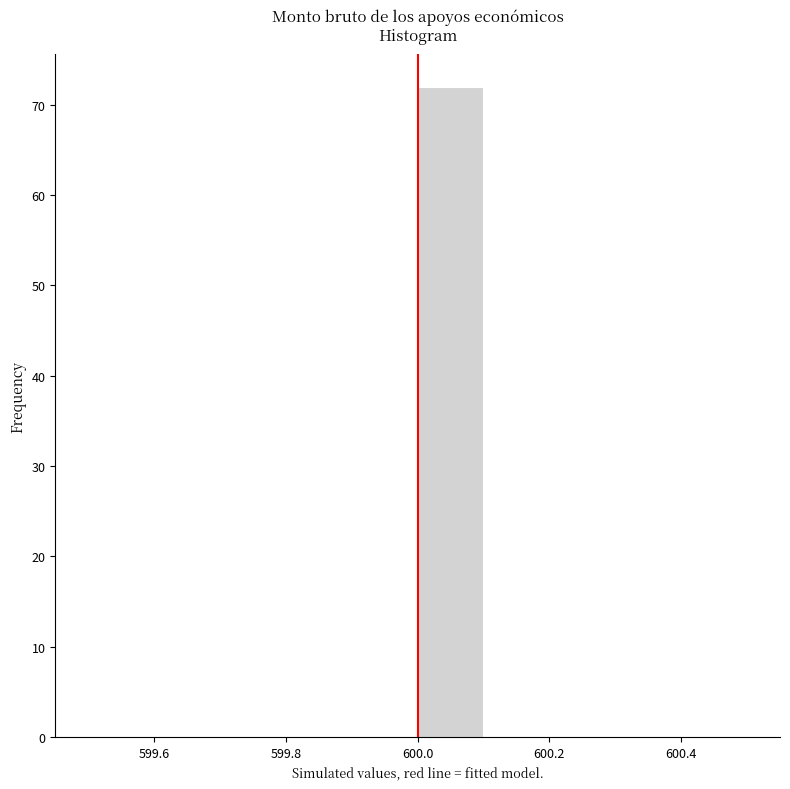

Reading left to right, list every bar in this chart as the range it spans on the x-axis followed by its height. The values are not printed on the chart, so give them approximately, as read against the axis.

599.5 to 599.6: 0
599.6 to 599.7: 0
599.7 to 599.8: 0
599.8 to 599.9: 0
599.9 to 600.0: 0
600.0 to 600.1: 72
600.1 to 600.2: 0
600.2 to 600.3: 0
600.3 to 600.4: 0
600.4 to 600.5: 0